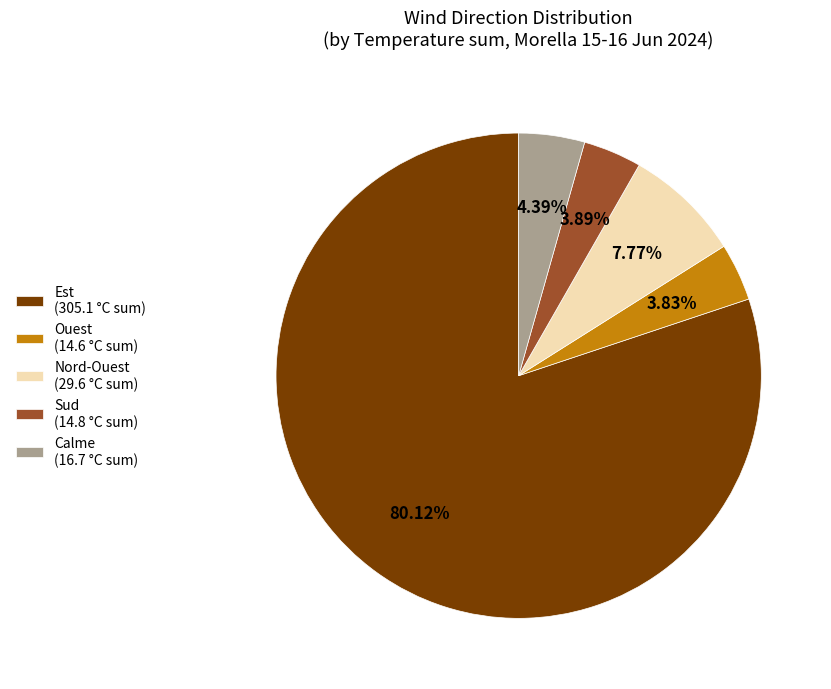

The Nord-Ouest slice represents 20% of the pie. True or false?

False